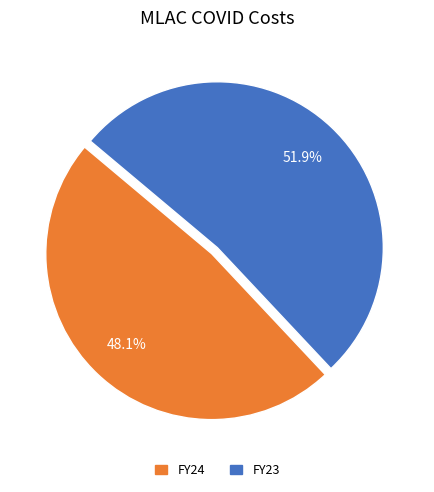

True or false: FY24 accounts for 48% of the total.

True